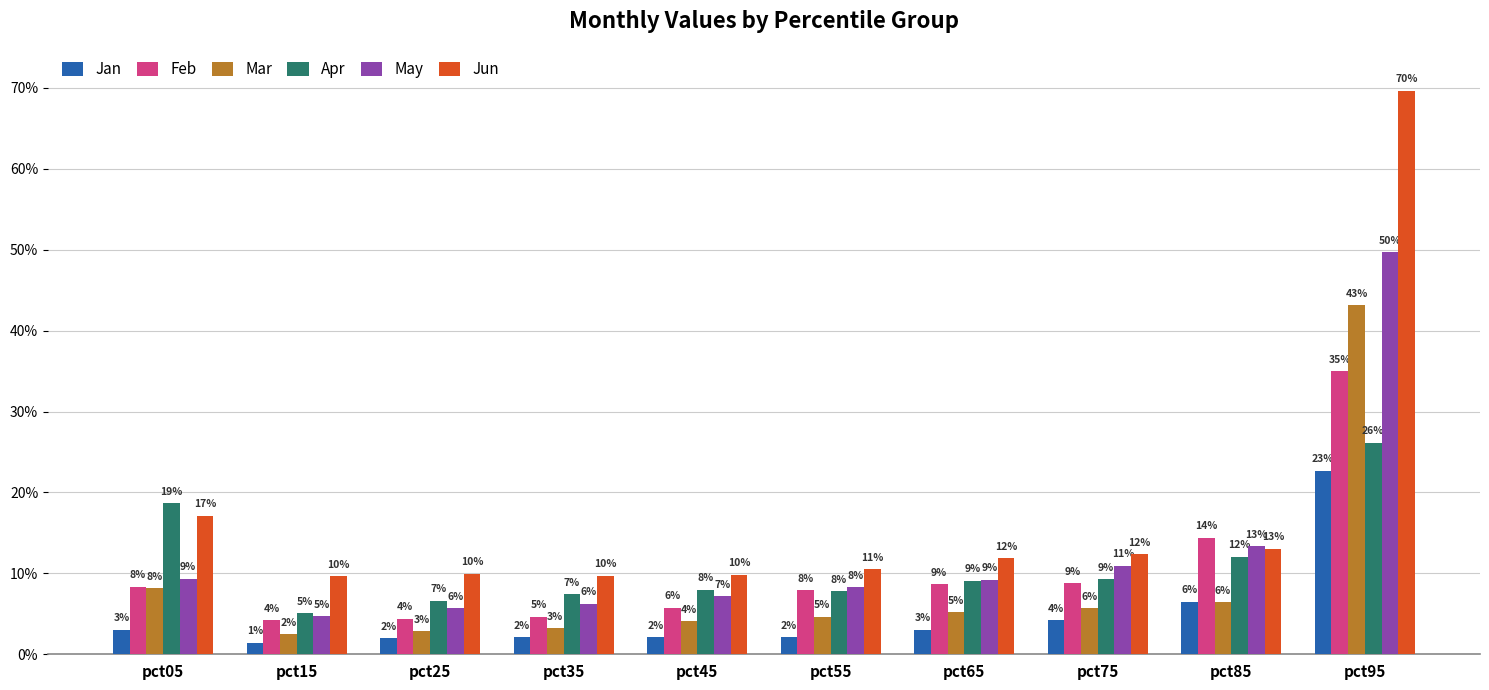

What is the maximum value for Apr?

0.3